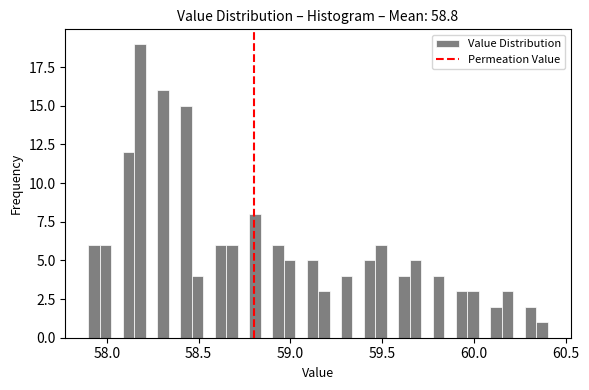

Around what value on the x-axis is the tallest bar? Give the approximate position of its centre, as read against the axis.

58.20